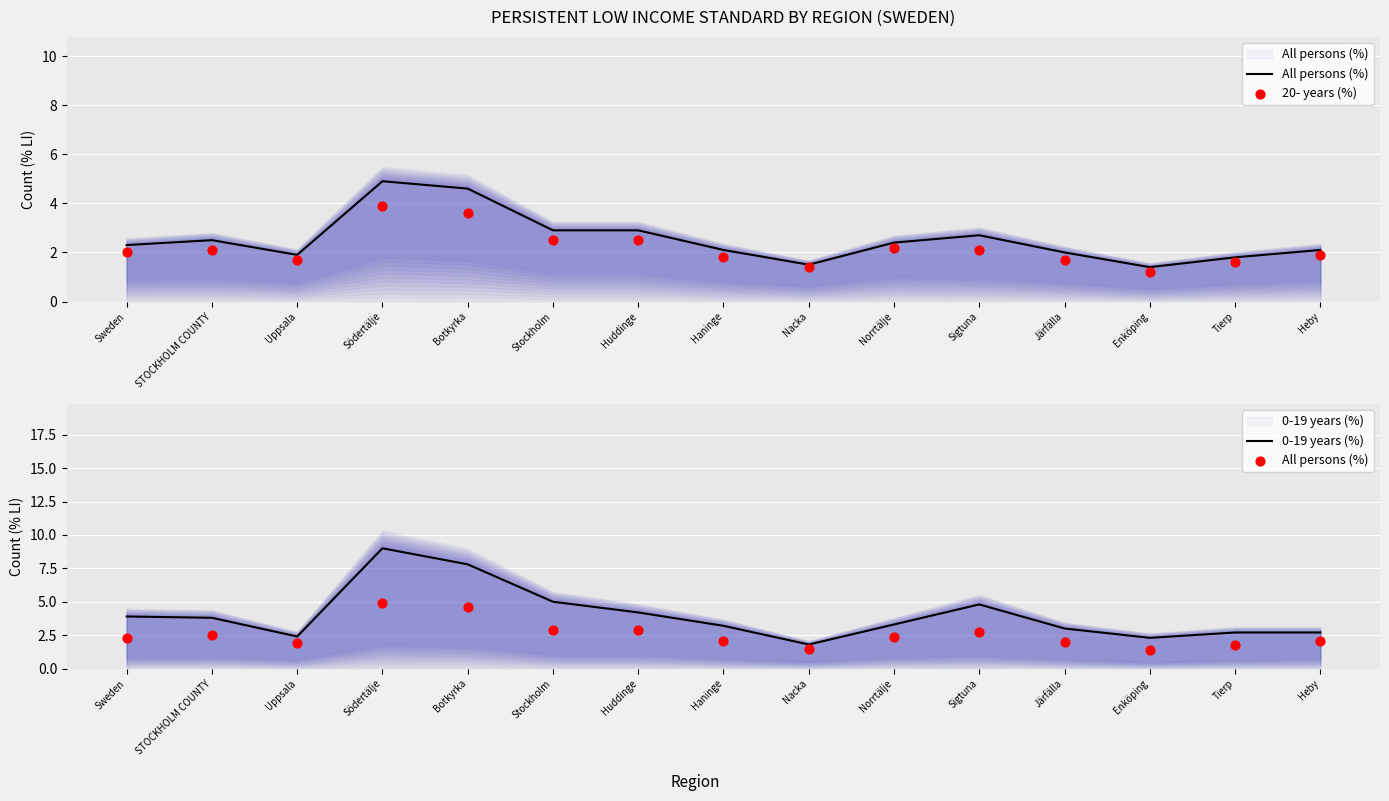

Which series has the widest spread of Y values?

0-19 years (%)